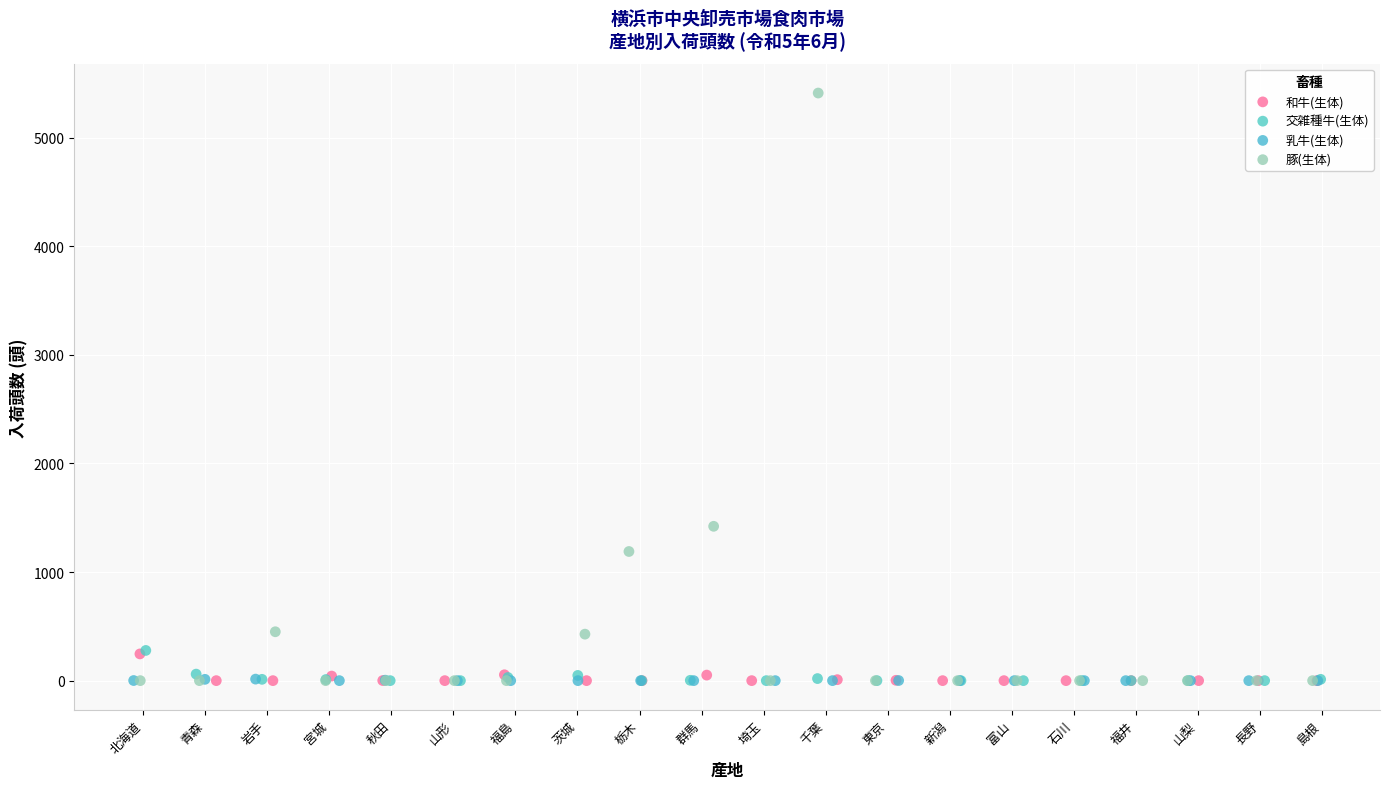

Which series reaches the maximum Y coordinate?

豚(生体)